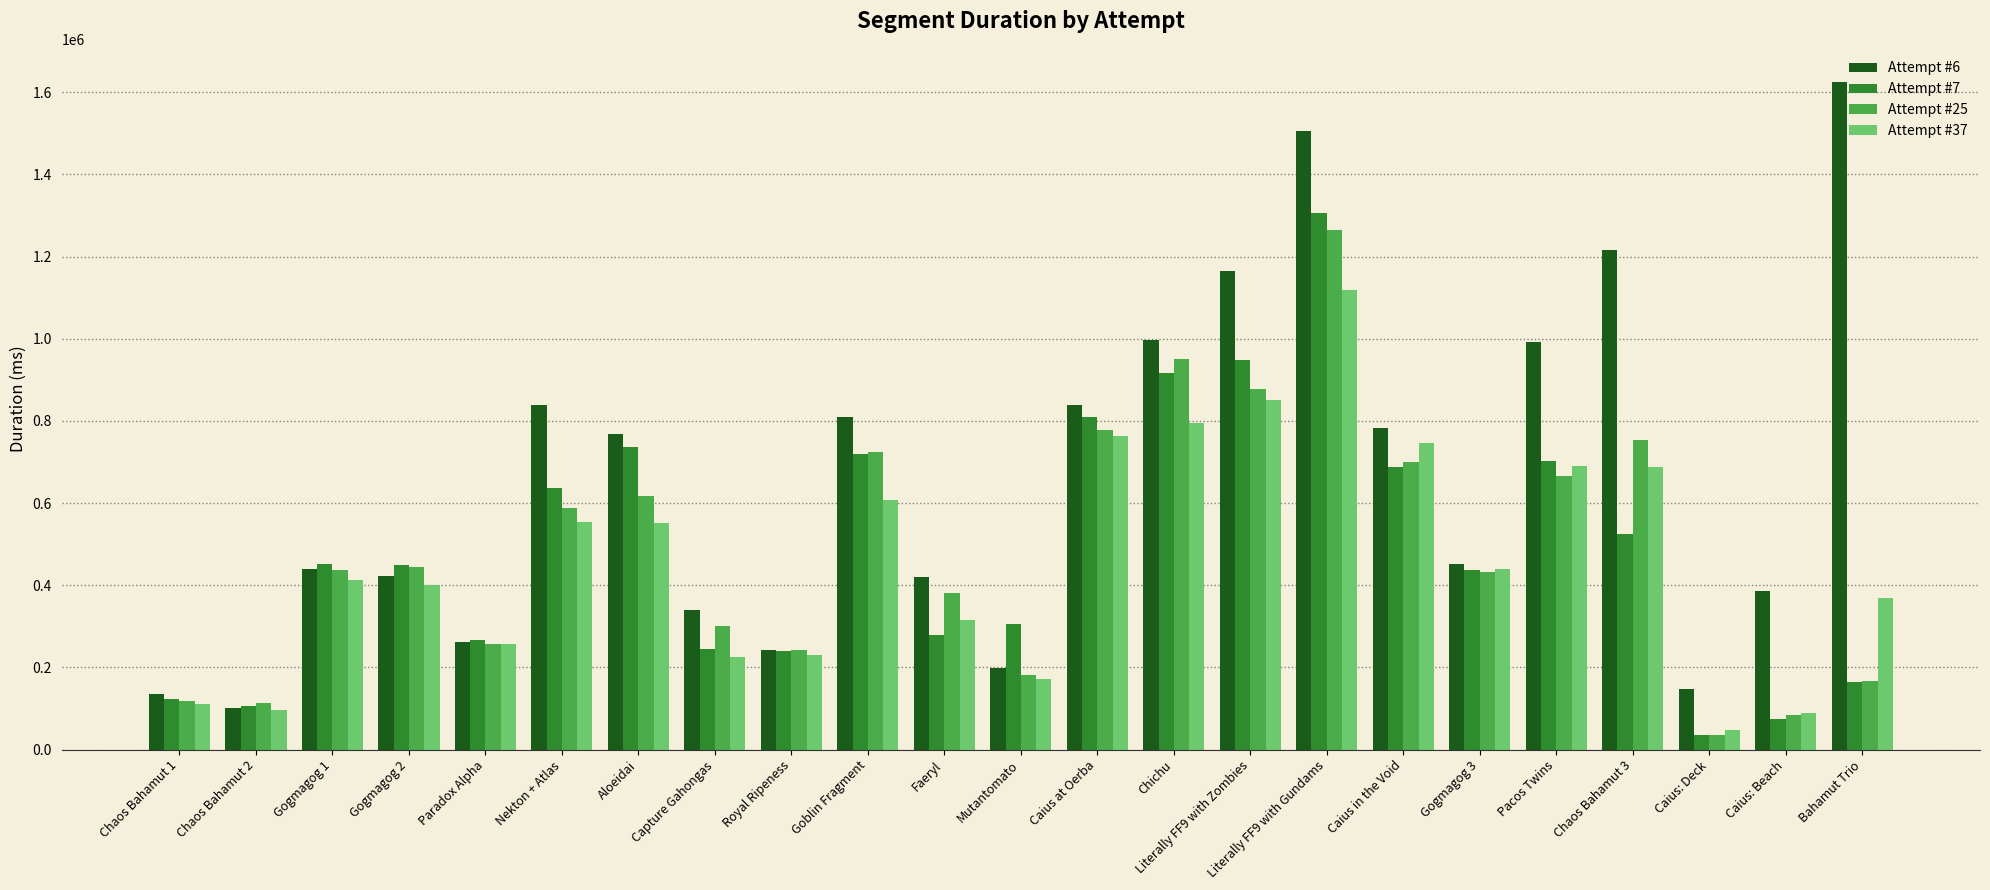

What is the minimum value shown in the chart?

34490